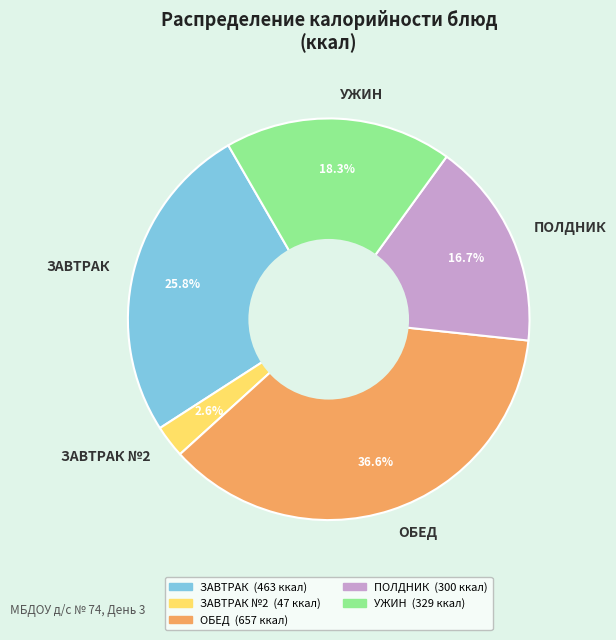

Does ПОЛДНИК represent more than half of the total?

No